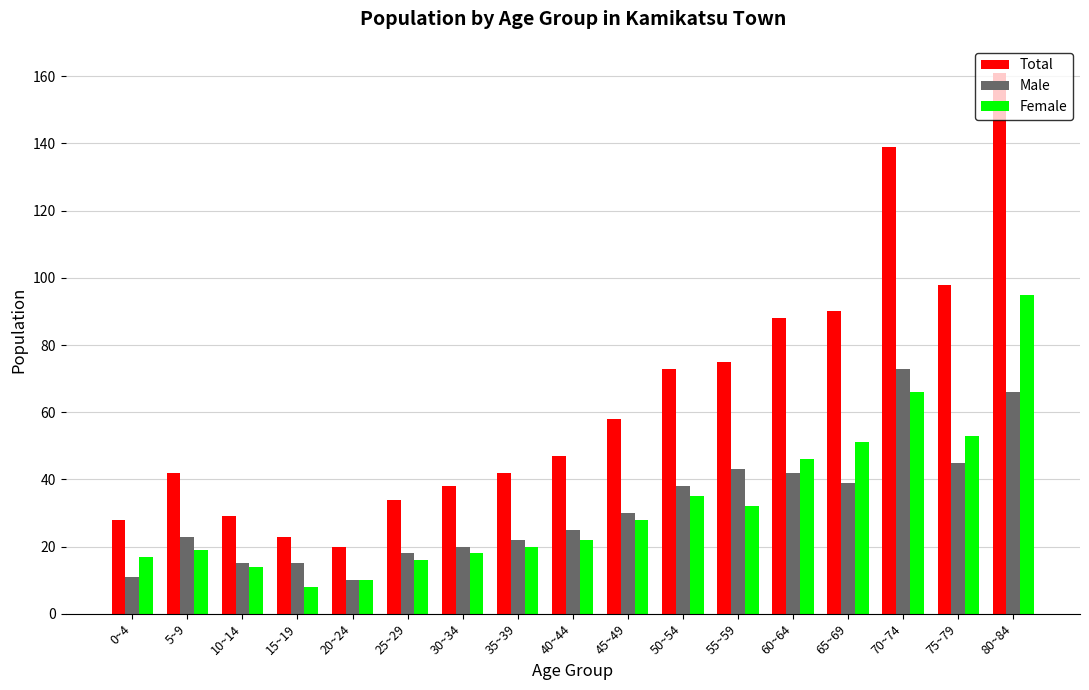

Which category has the highest value across all series?

80~84